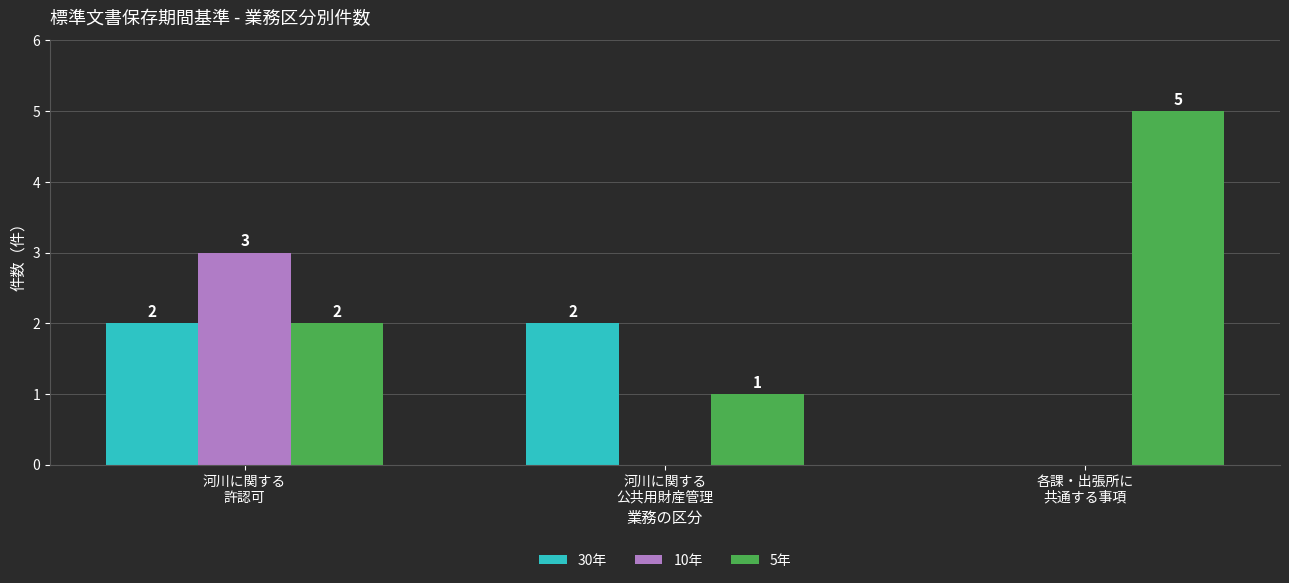

How many values in the 10年 series exceed 0?

1